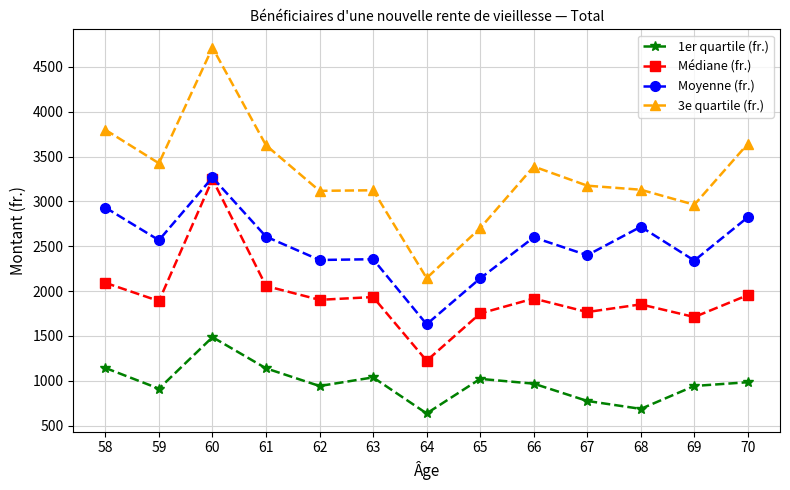

The 1er quartile (fr.) series shows 1738.5 at 65. True or false?

False